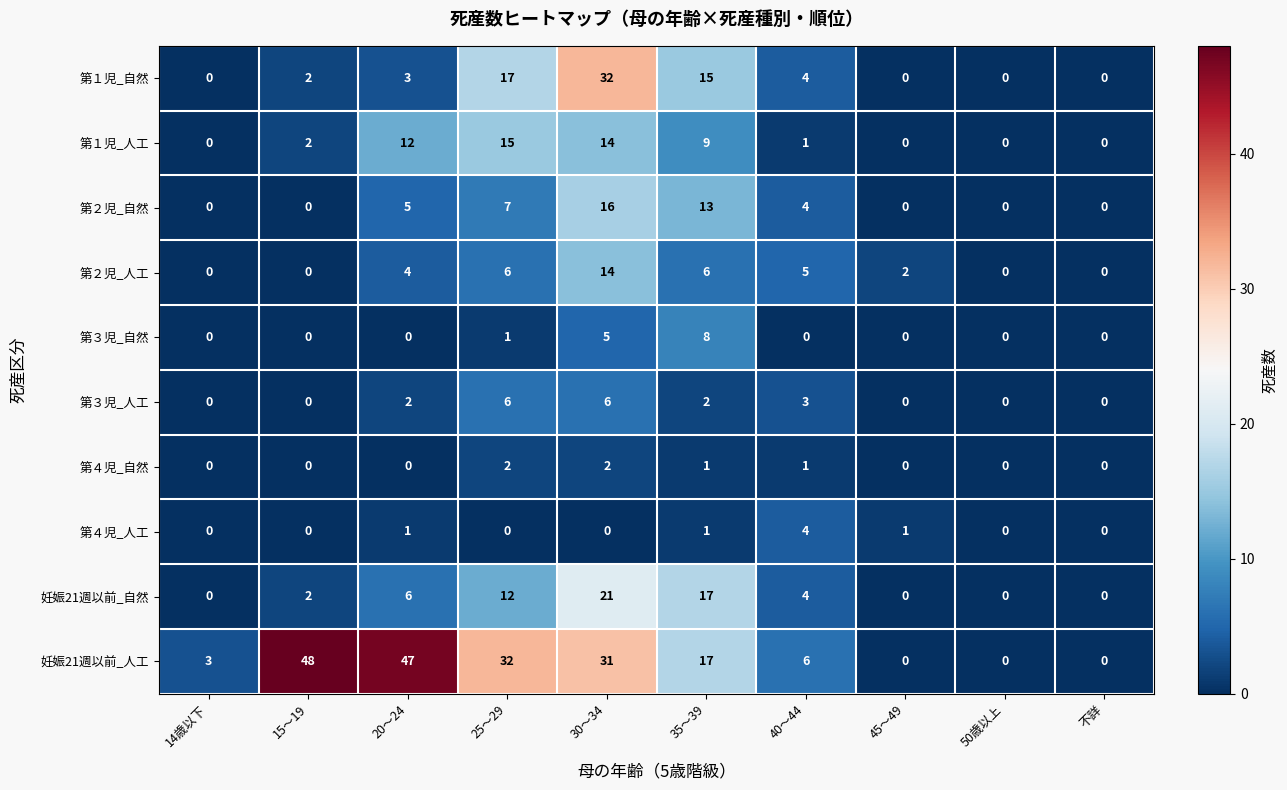

Rank the series by their maximum value, from highest to lowest.

妊娠21週以前_人工, 第１児_自然, 妊娠21週以前_自然, 第２児_自然, 第１児_人工, 第２児_人工, 第３児_自然, 第３児_人工, 第４児_人工, 第４児_自然